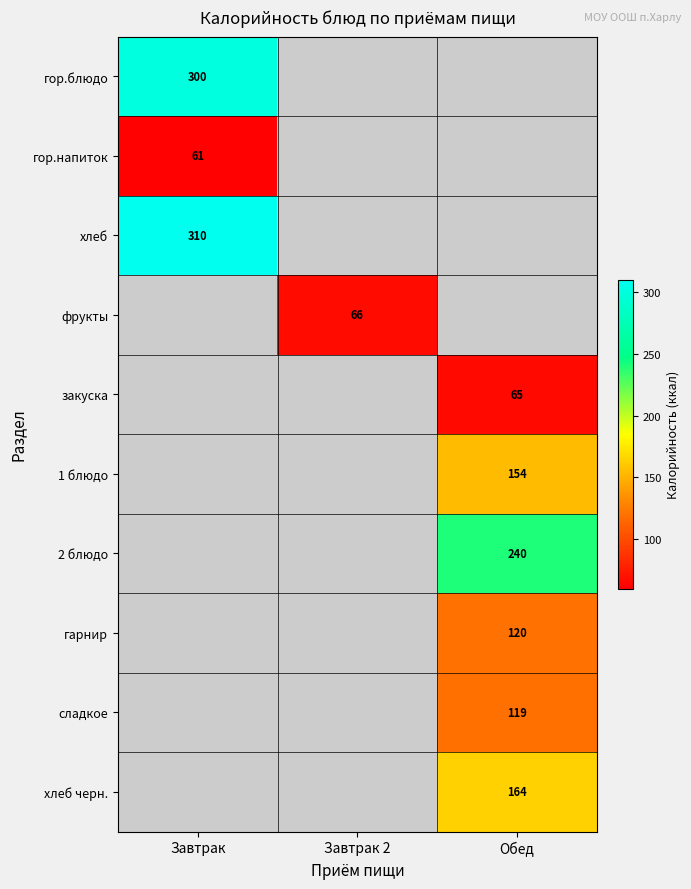

What is the minimum value shown in the chart?

61.0